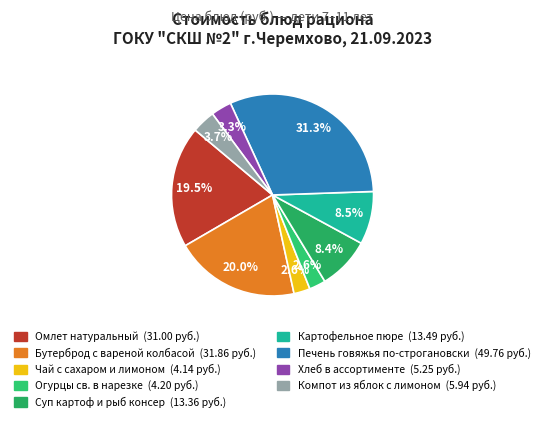

How many segments does this pie chart have?

9